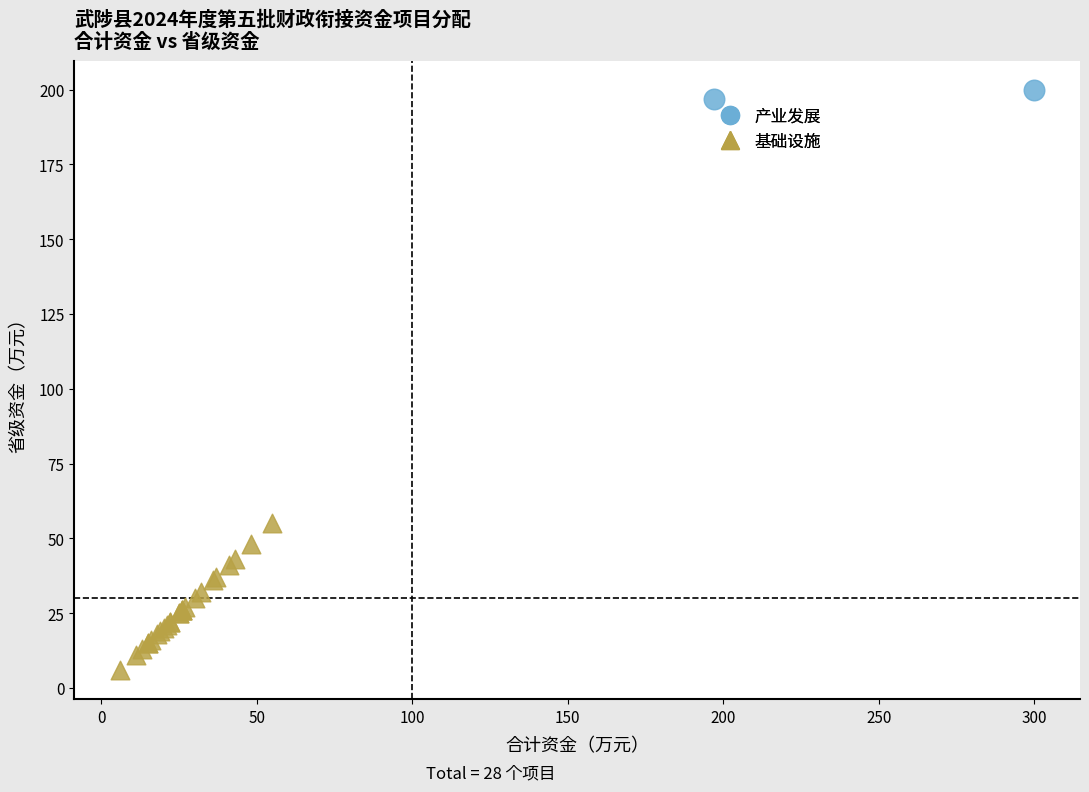

What are all the series names shown in the legend?

产业发展, 基础设施